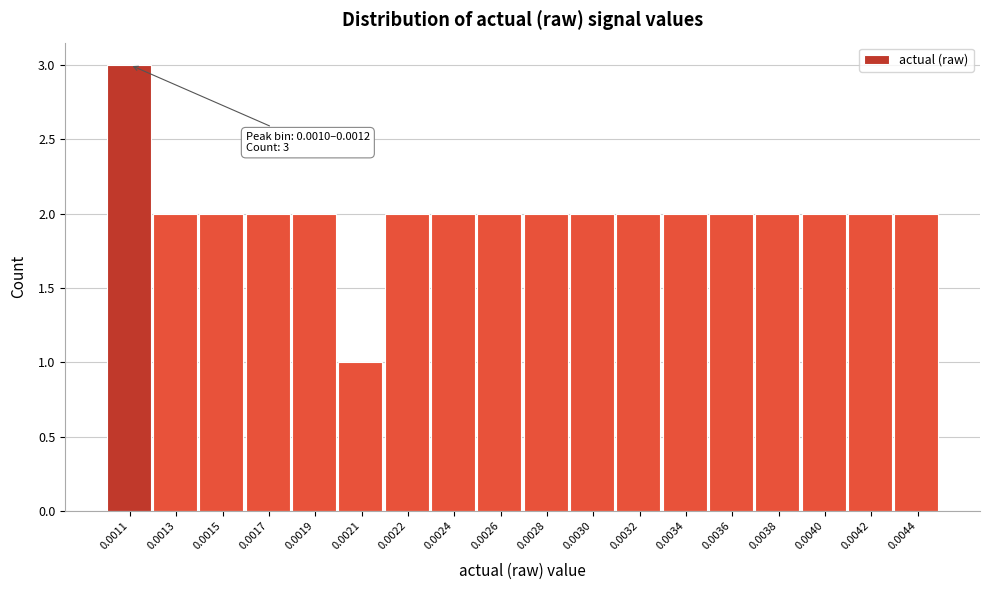

Reading left to right, extract all data points from this chart.

0.0011=3	0.0013=2	0.0015=2	0.0017=2	0.0019=2	0.0021=1	0.0022=2	0.0024=2	0.0026=2	0.0028=2	0.0030=2	0.0032=2	0.0034=2	0.0036=2	0.0038=2	0.0040=2	0.0042=2	0.0044=2